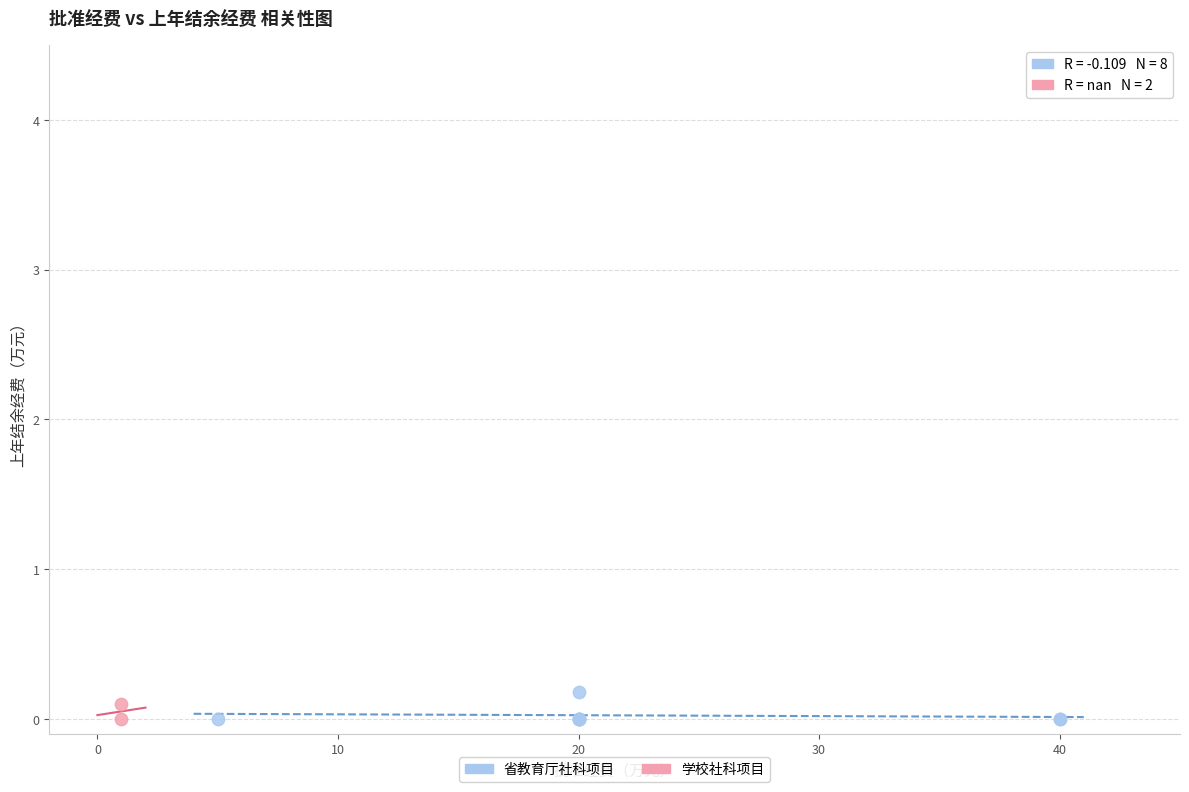

What are all the series names shown in the legend?

省教育厅社科项目, 学校社科项目